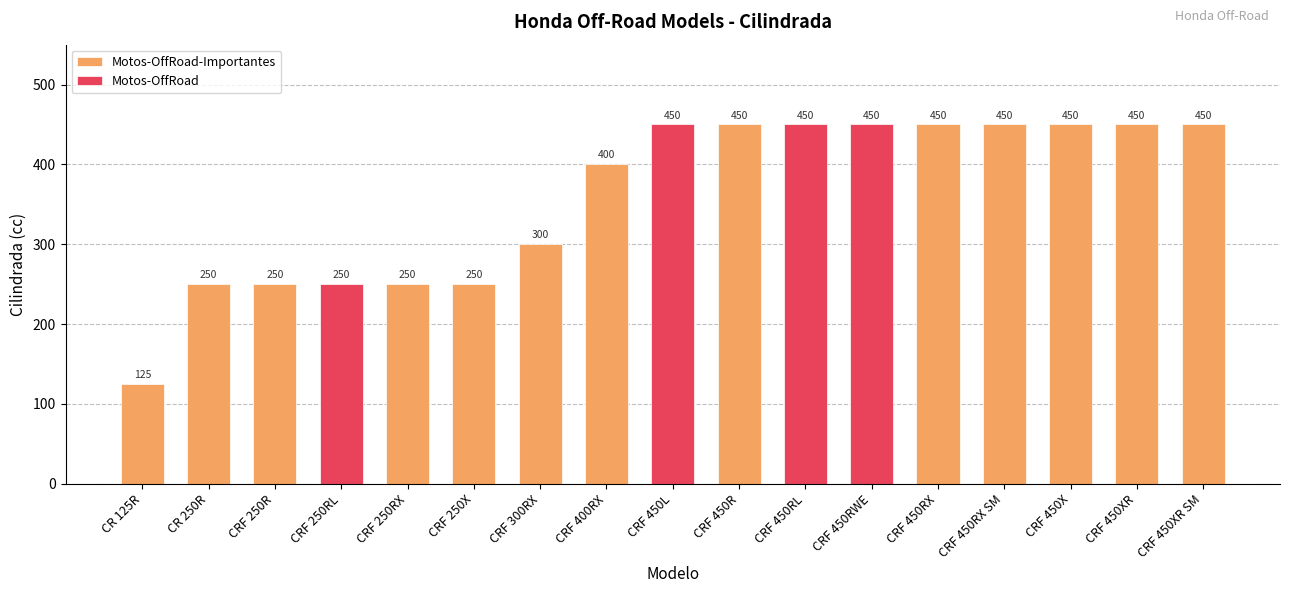

The chart shows a value of 250 at CRF 250RX. True or false?

True